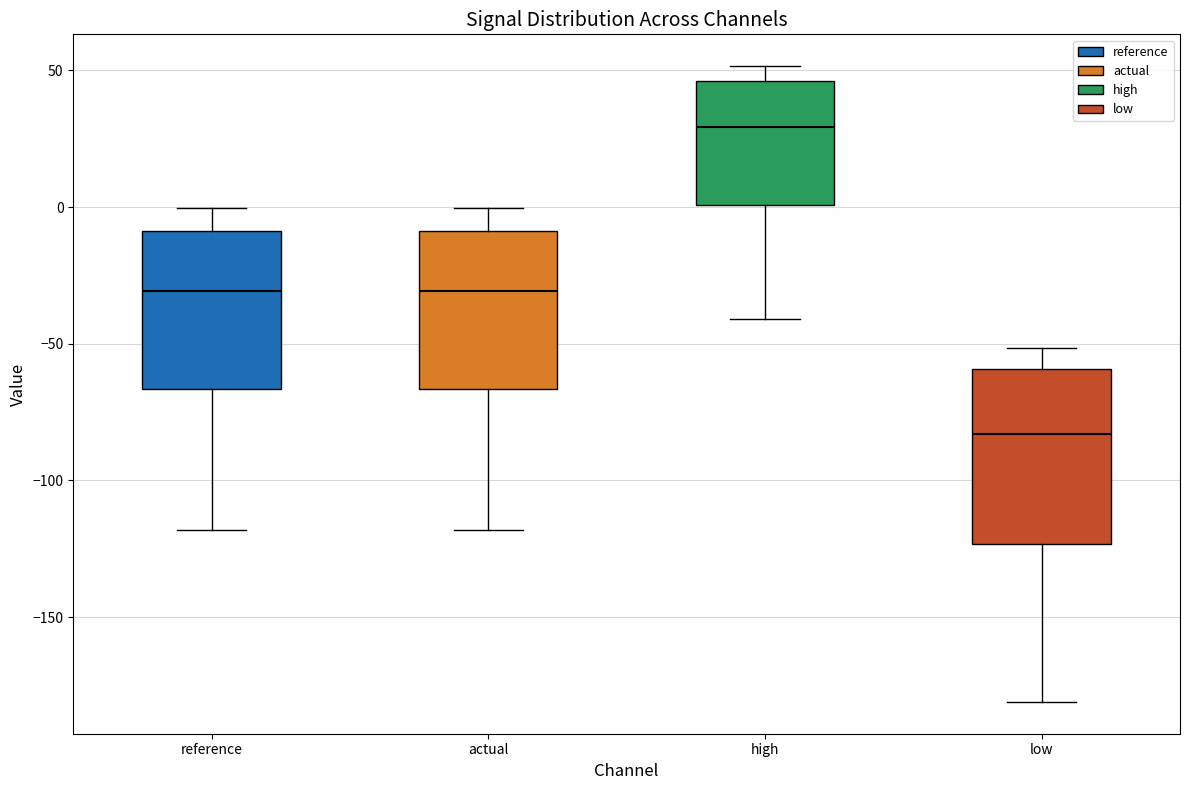

Which box's median line is the highest?

high